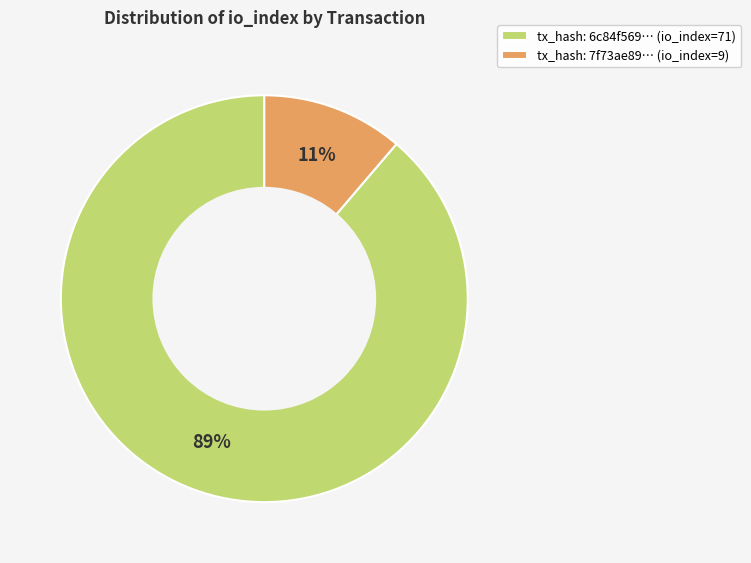

True or false: tx_hash: 7f73ae89… (io_index=9) accounts for 5% of the total.

False